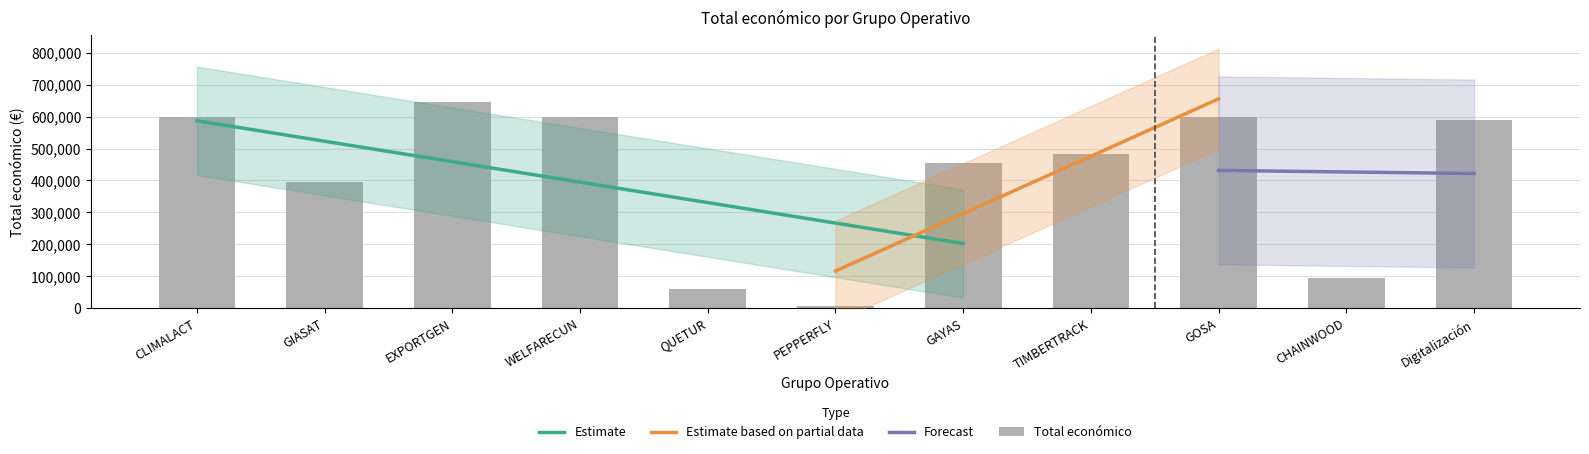

Rank the categories by value from lowest to highest.

PEPPERFLY, QUETUR, CHAINWOOD, GIASAT, GAYAS, TIMBERTRACK, Digitalización, GOSA, WELFARECUN, CLIMALACT, EXPORTGEN